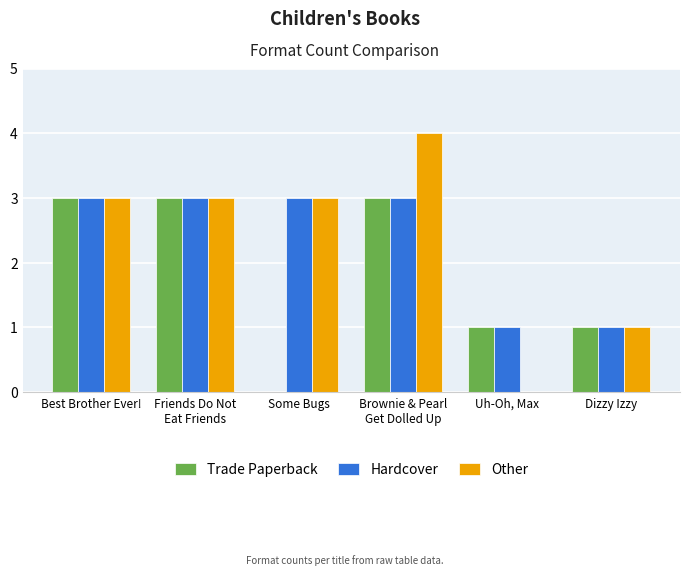

Reading left to right, extract all data points from this chart.

Trade Paperback: Best Brother Ever!=3	Friends Do Not
Eat Friends=3	Some Bugs=0	Brownie & Pearl
Get Dolled Up=3	Uh-Oh, Max=1	Dizzy Izzy=1
Hardcover: Best Brother Ever!=3	Friends Do Not
Eat Friends=3	Some Bugs=3	Brownie & Pearl
Get Dolled Up=3	Uh-Oh, Max=1	Dizzy Izzy=1
Other: Best Brother Ever!=3	Friends Do Not
Eat Friends=3	Some Bugs=3	Brownie & Pearl
Get Dolled Up=4	Uh-Oh, Max=0	Dizzy Izzy=1